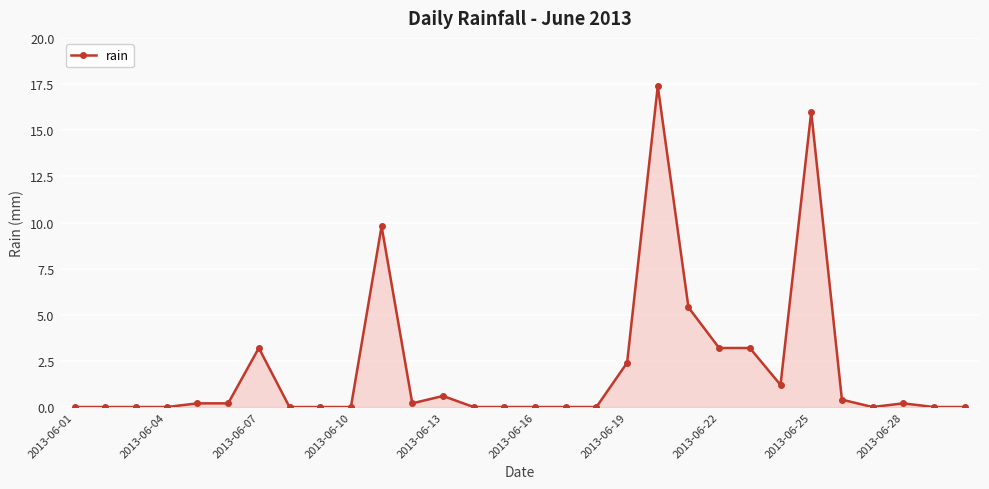

What is the sum of all values?

63.6